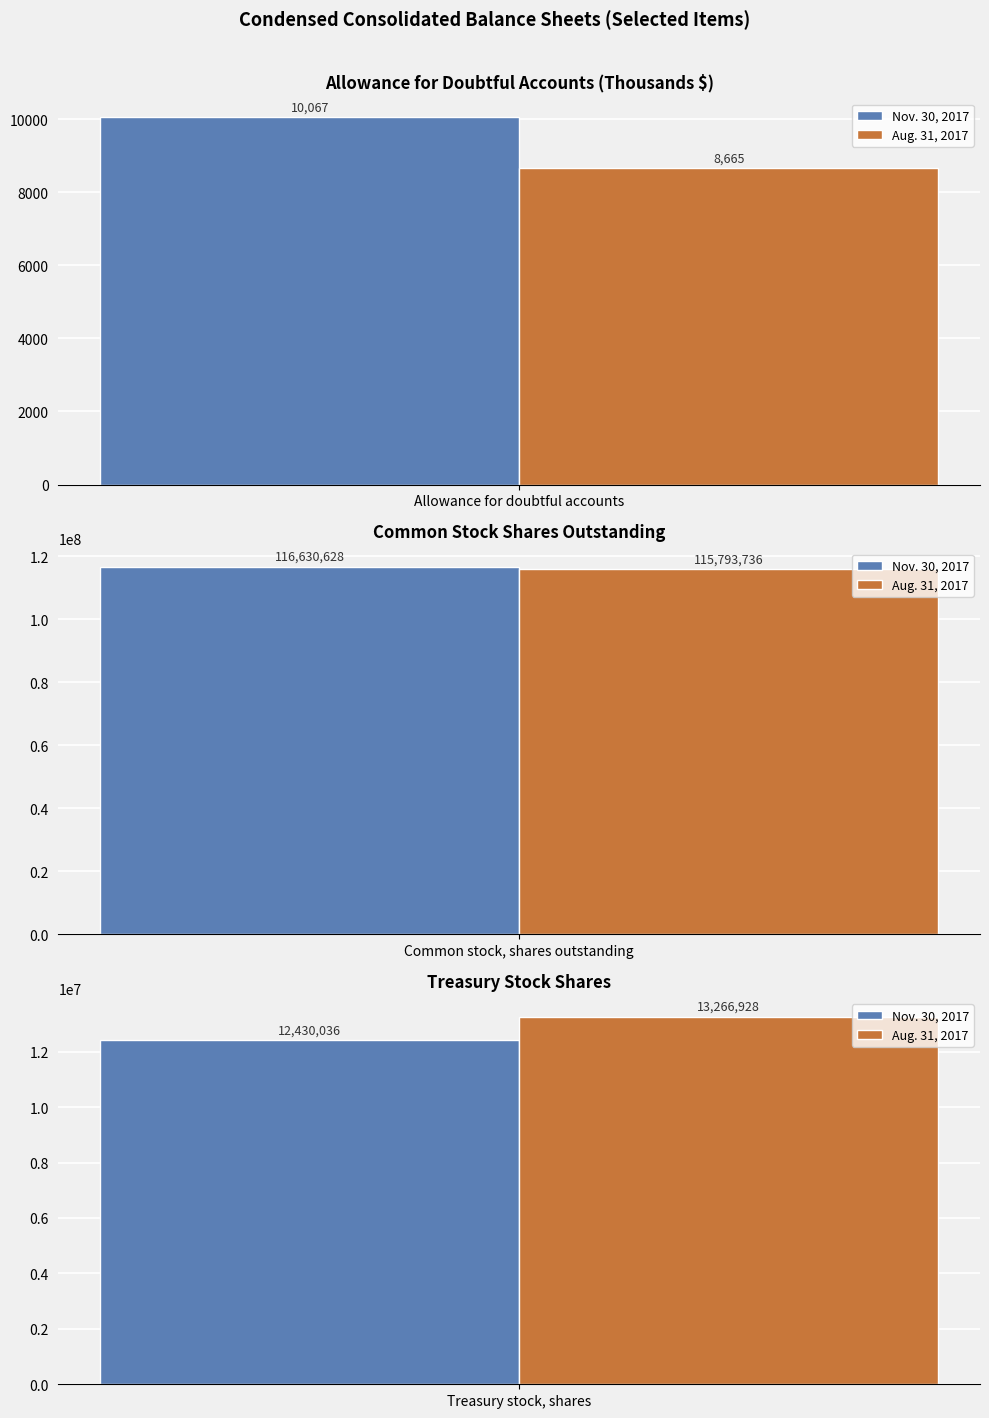

At which label does Aug. 31, 2017 reach its peak?

Common stock, shares outstanding